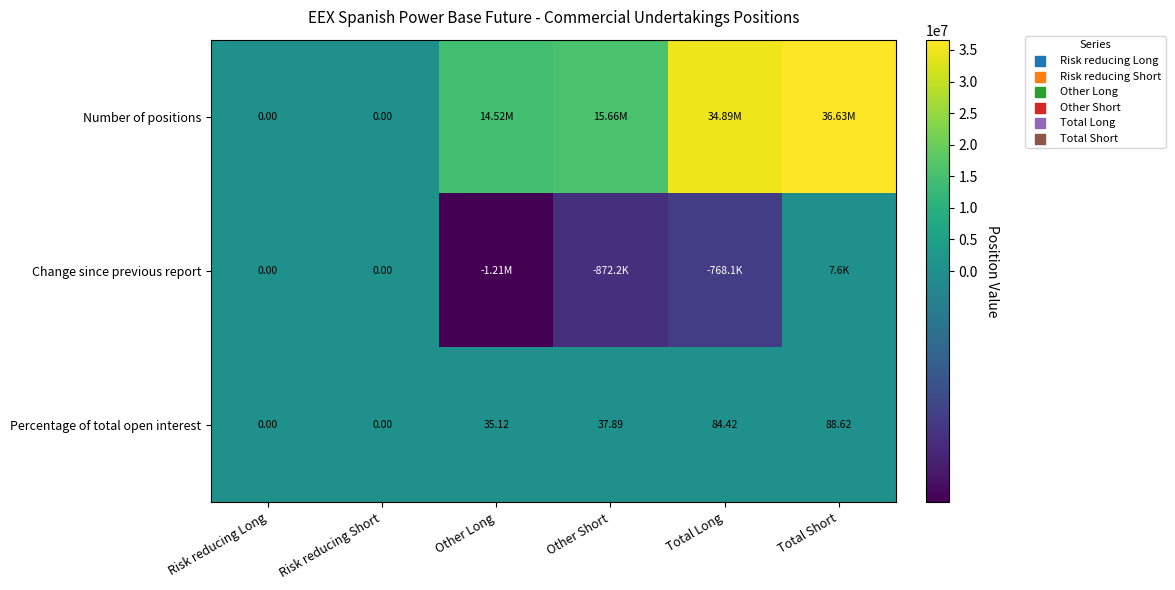

At which label does Percentage of total open interest first exceed 37?

Other Short